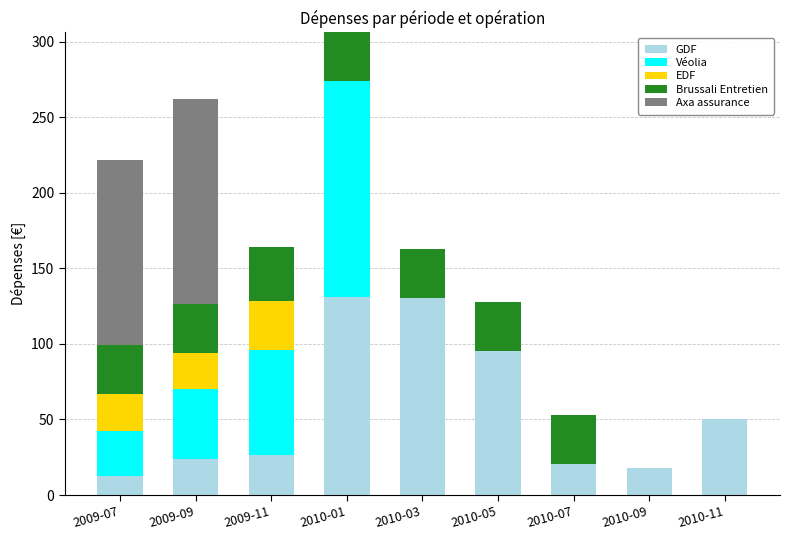

What is the highest value of the GDF series?

131.0